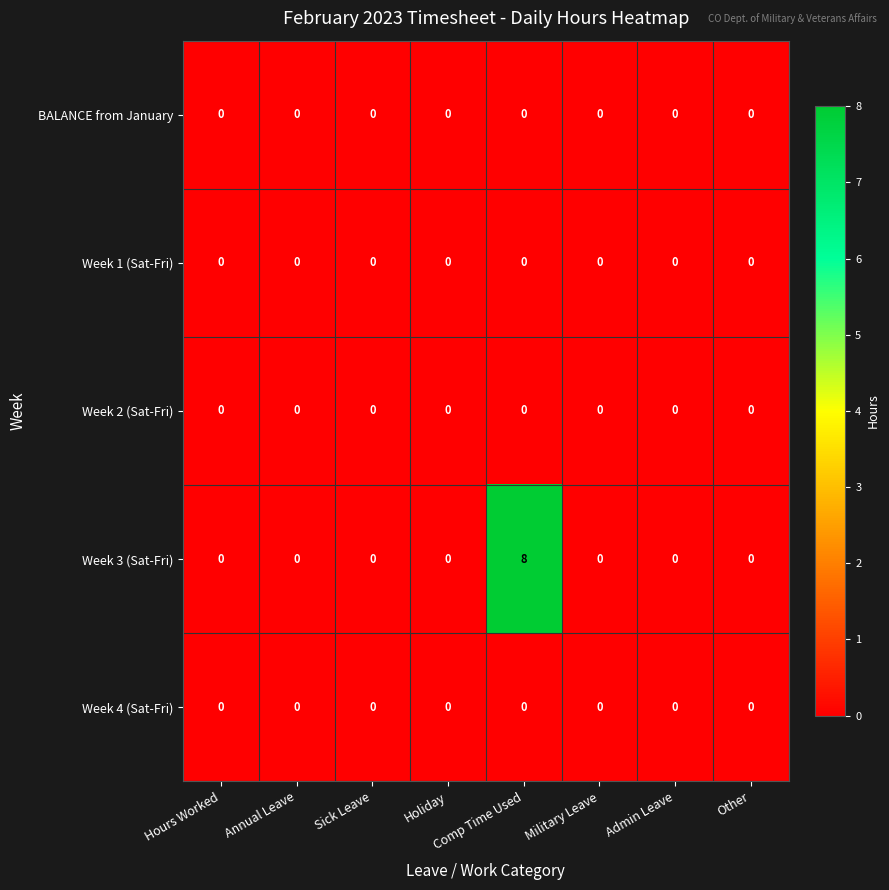

What is the difference between the maximum and minimum values in the Week 3 (Sat-Fri) series?

8